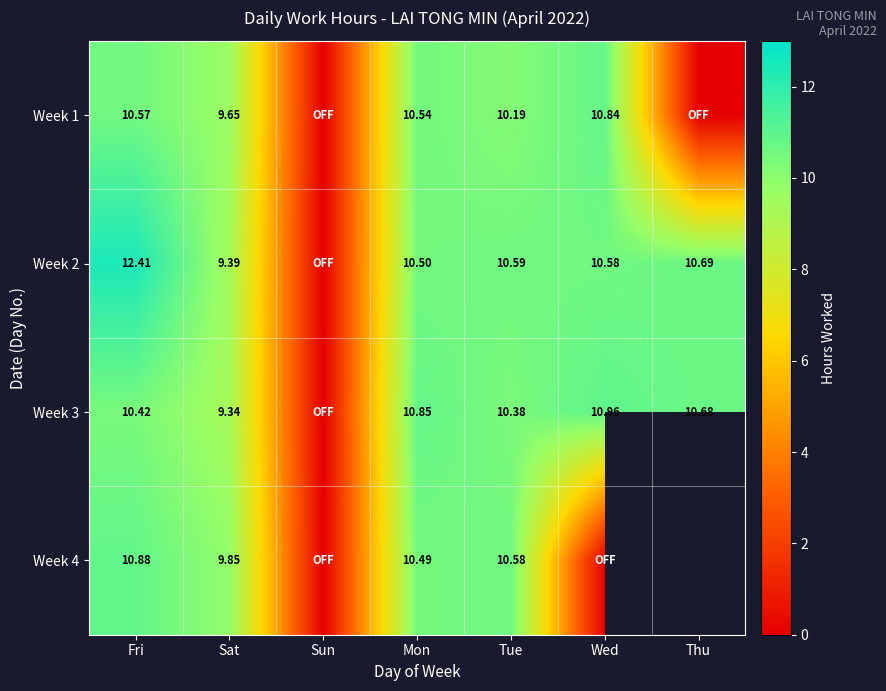

What is the difference between the highest and lowest values at Fri?

2.0